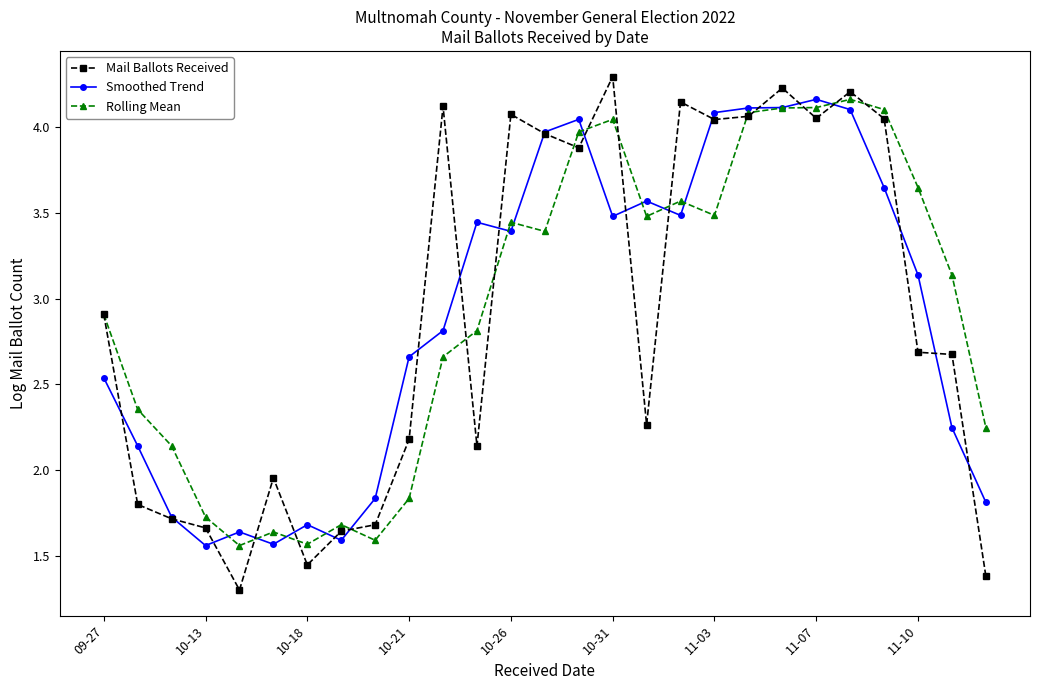

Which series has the widest spread of values?

Mail Ballots Received